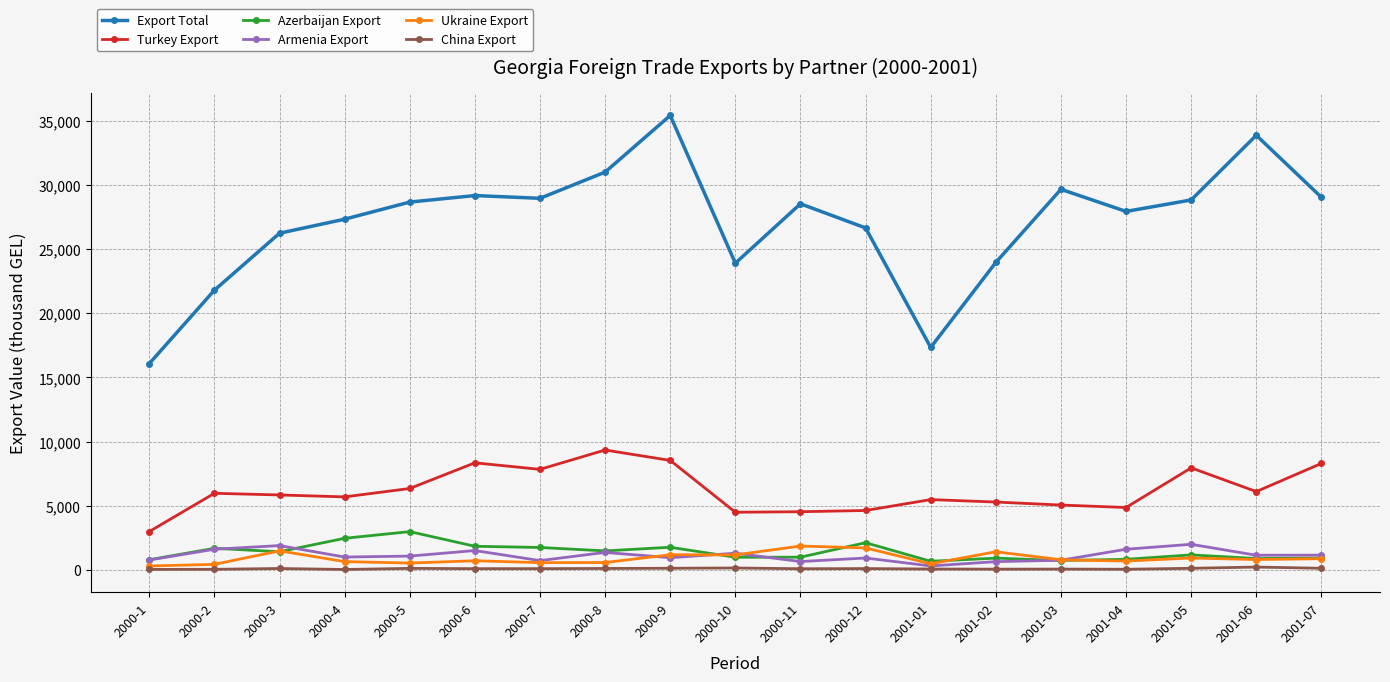

What is the highest value of the Ukraine Export series?

1844.4